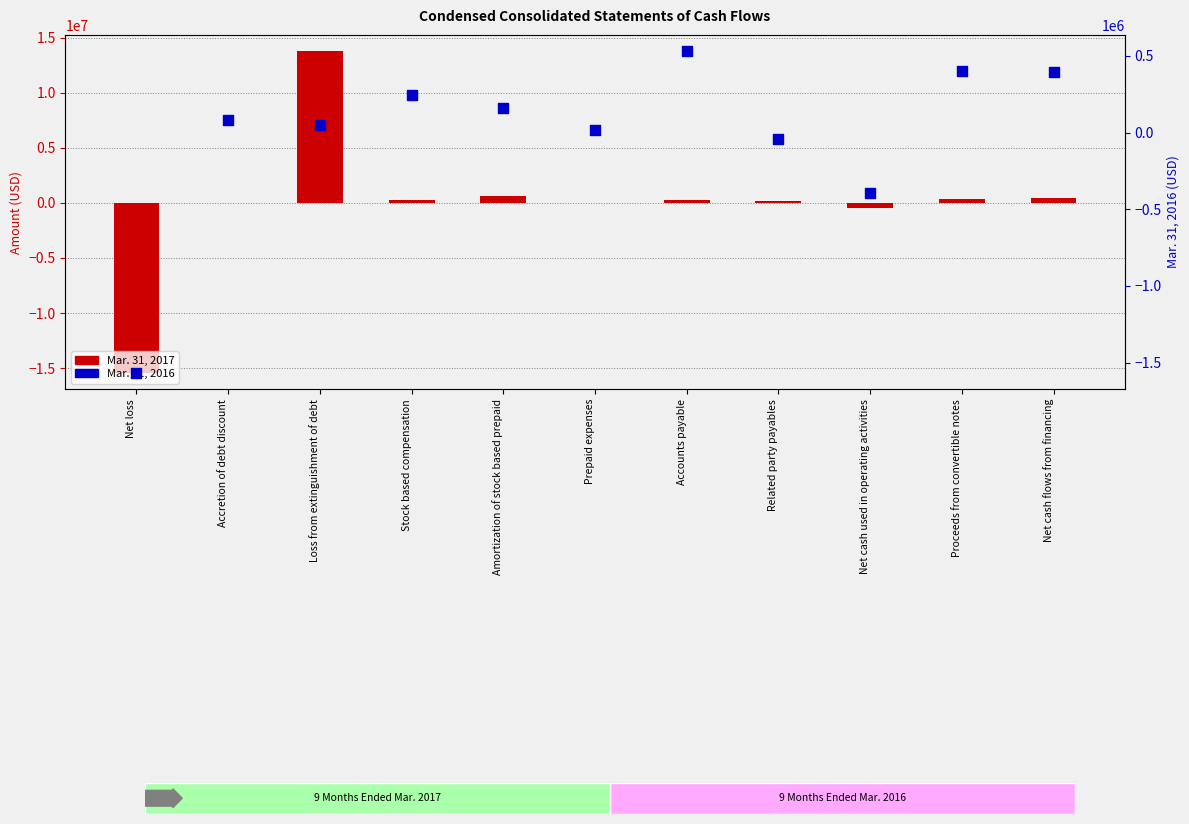

Is the value of Mar. 31, 2016 at Accretion of debt discount greater than the value of Mar. 31, 2017 at Stock based compensation?

No